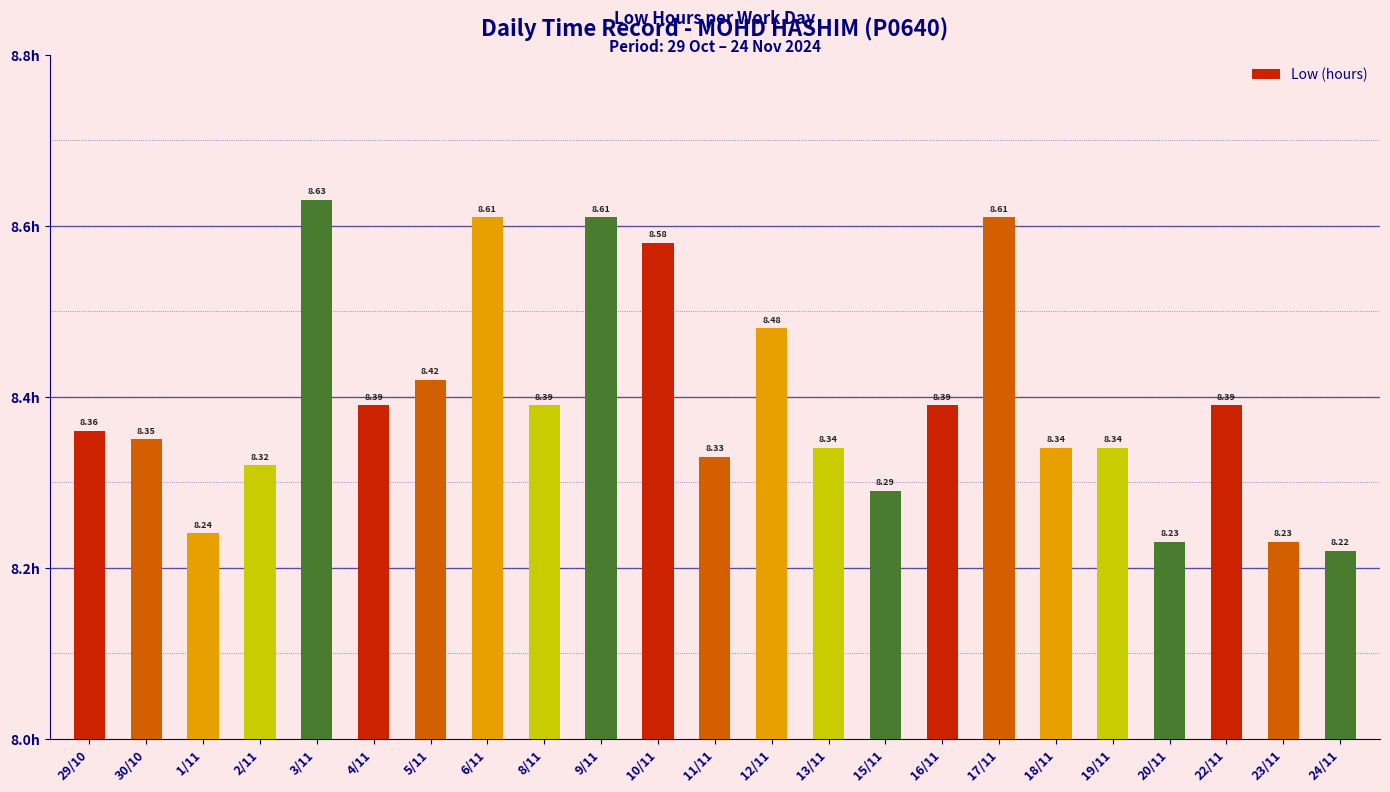

Between 8/11 and 6/11, which is larger?

6/11